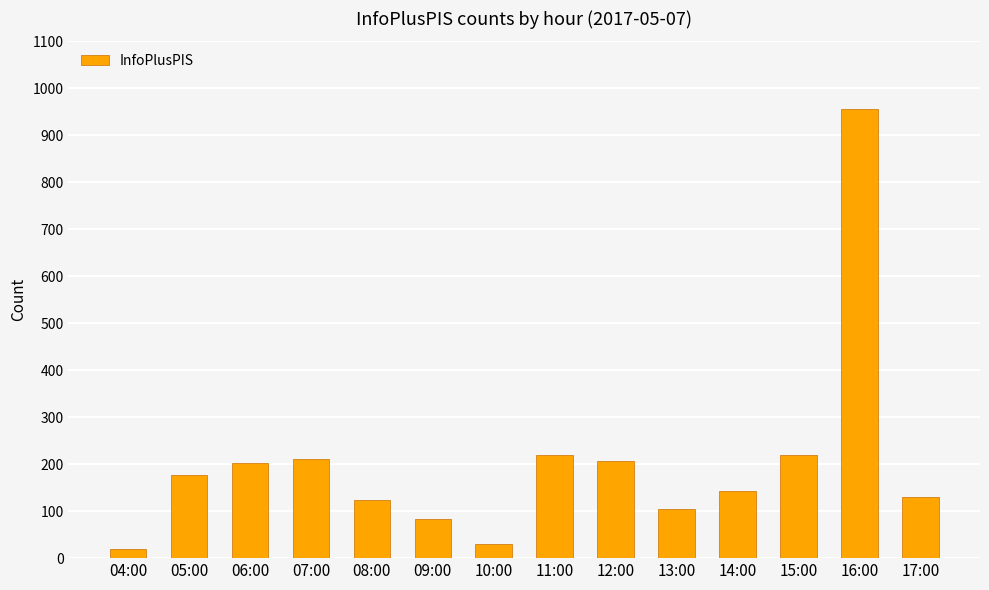

What is the difference between the maximum and minimum values?

937